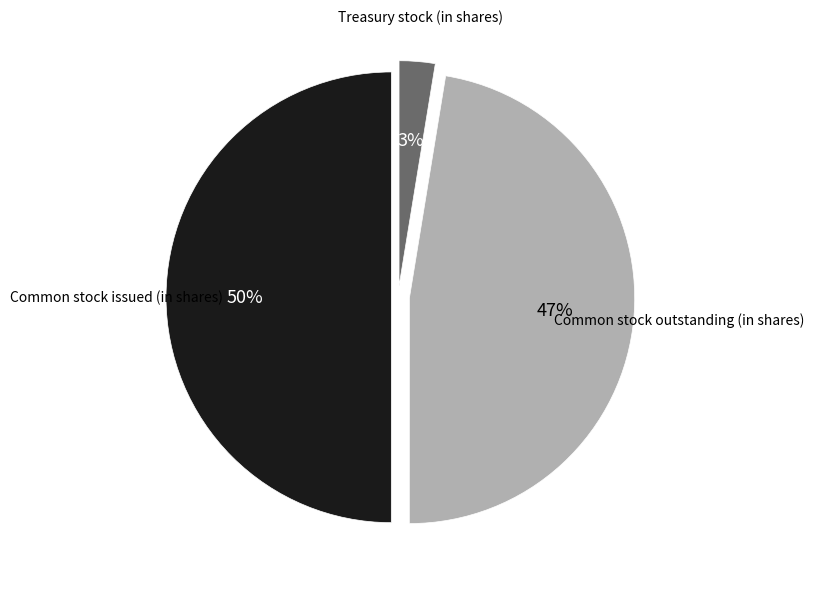

Approximately how many times larger is the value at Treasury stock (in shares) compared to Common stock outstanding (in shares)?

0.1